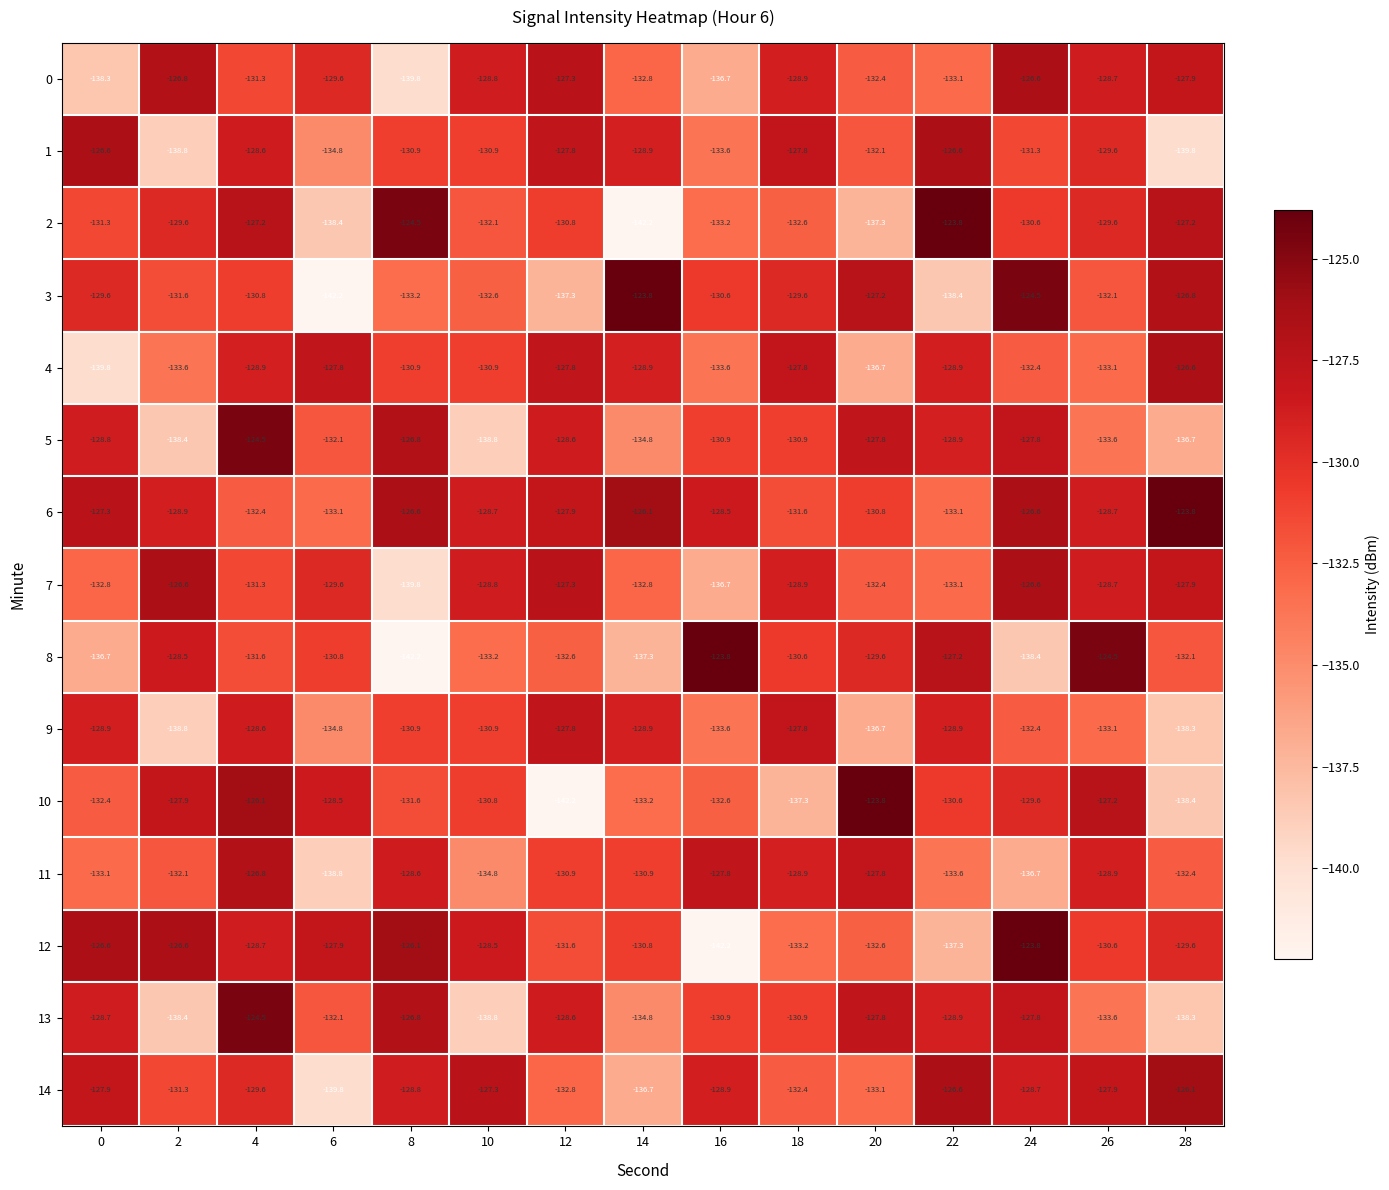

How many data points does each series have?

15